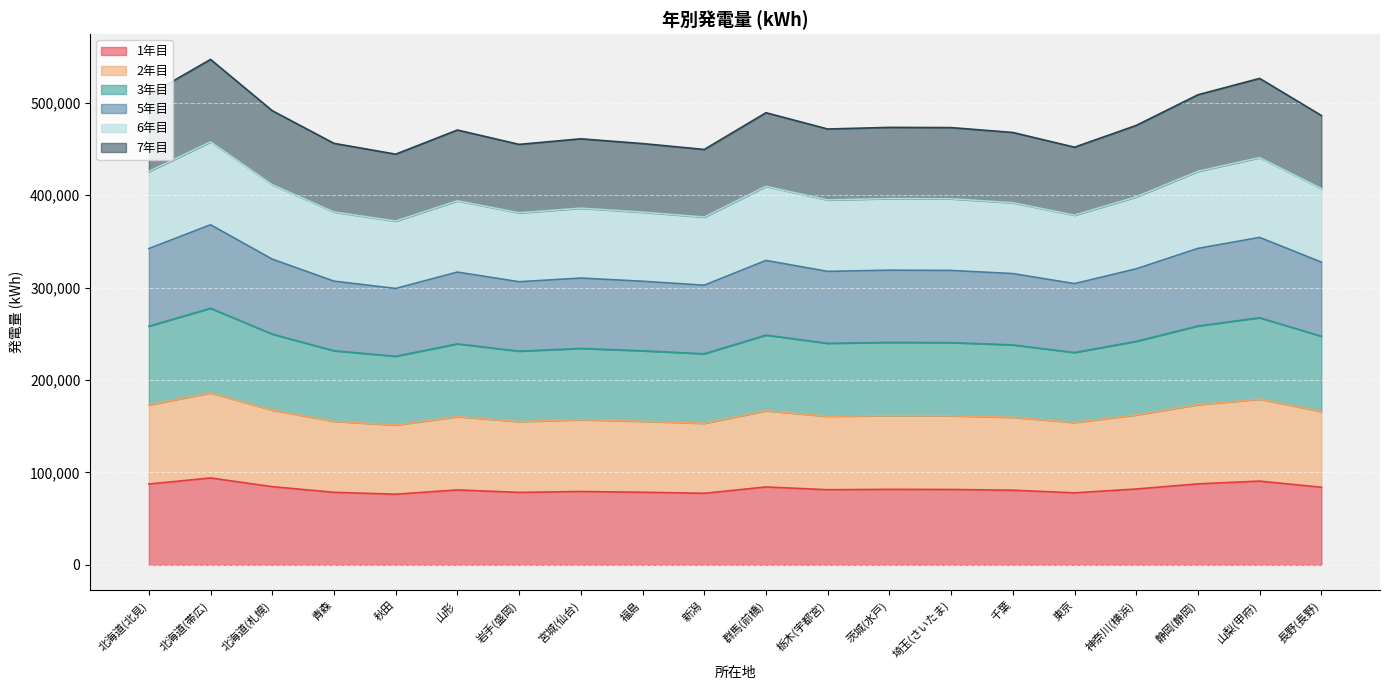

The 1年目 series shows 77975 at 東京. True or false?

True